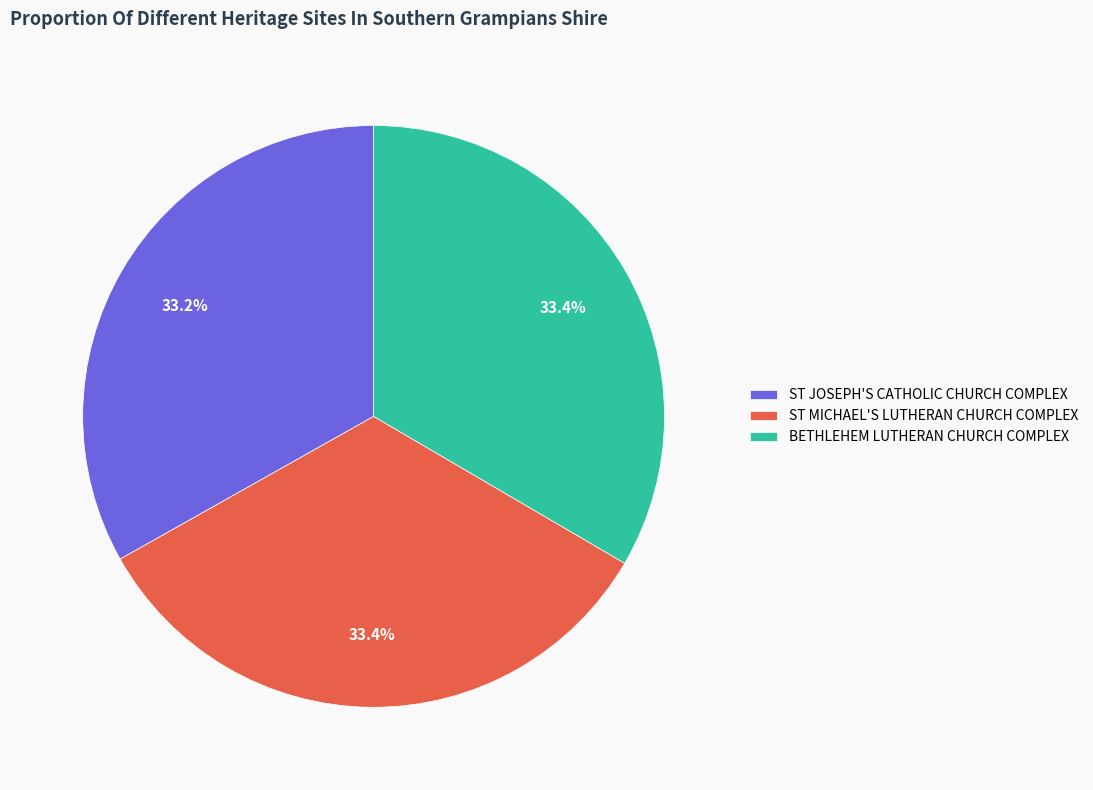

What percentage is the ST MICHAEL'S LUTHERAN CHURCH COMPLEX slice, to the nearest percent?

33%